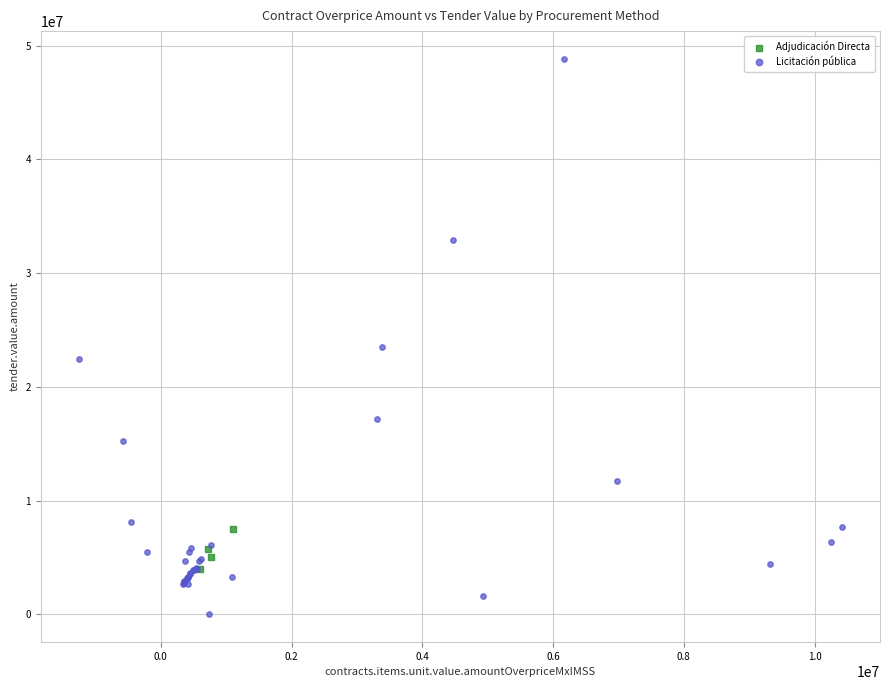

Which series has the widest spread of Y values?

Licitación pública